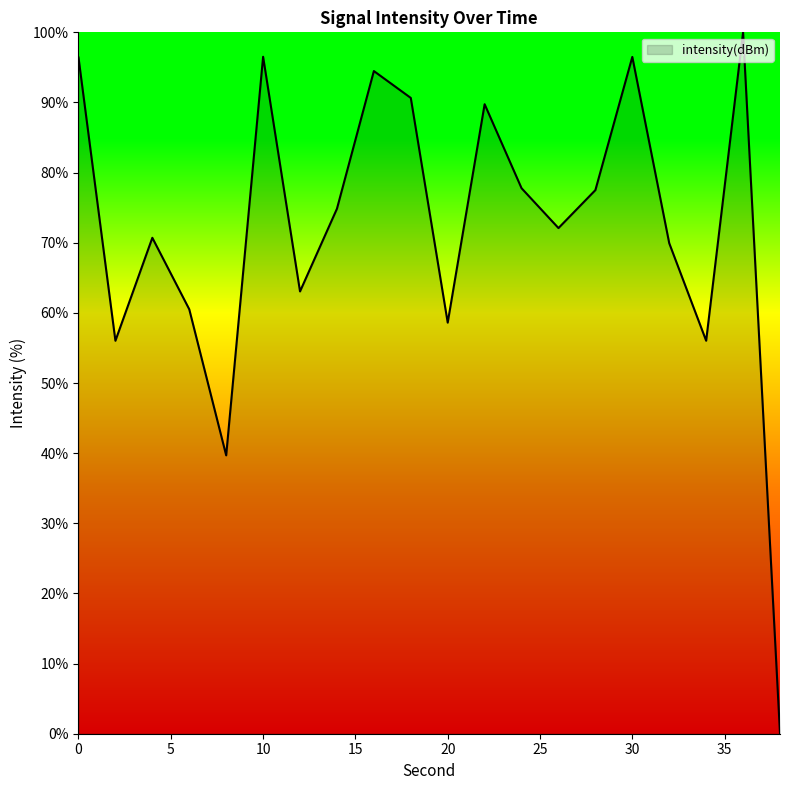

How many positive values are there?

19